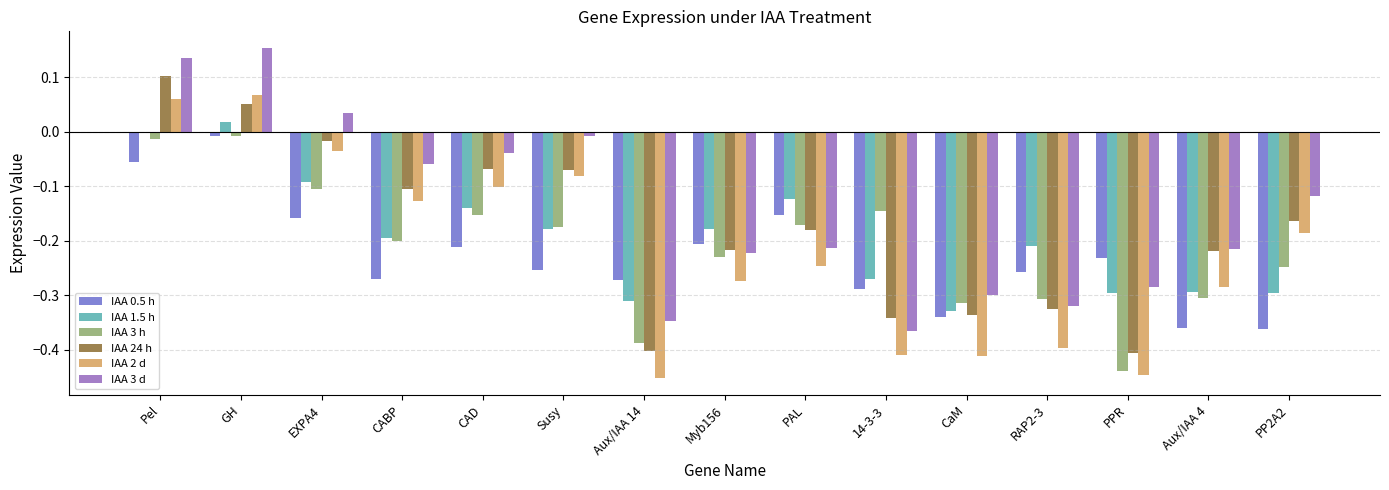

Which series changed the most between CABP and Aux/IAA 14?

IAA 2 d